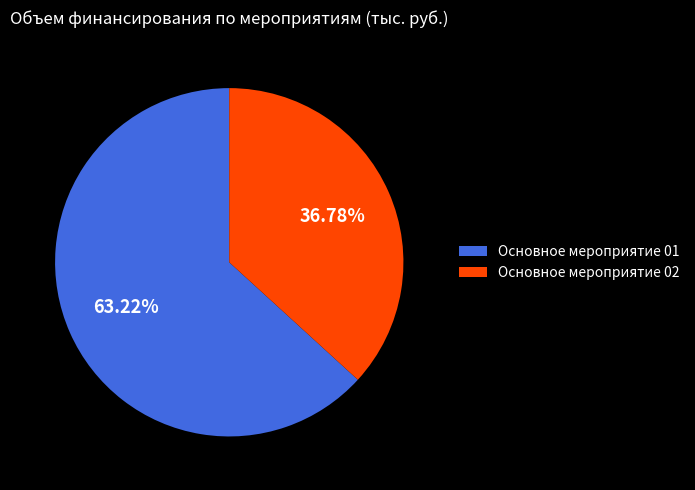

To the nearest percent, what is the difference between the largest and smallest slice percentages?

26%